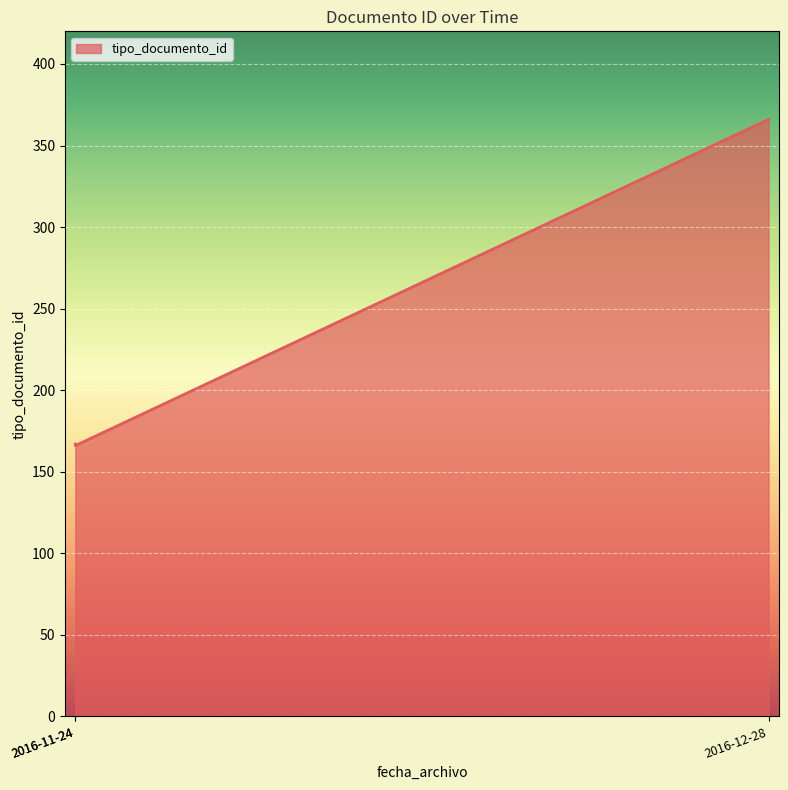

What is the difference between the maximum and minimum values?

200